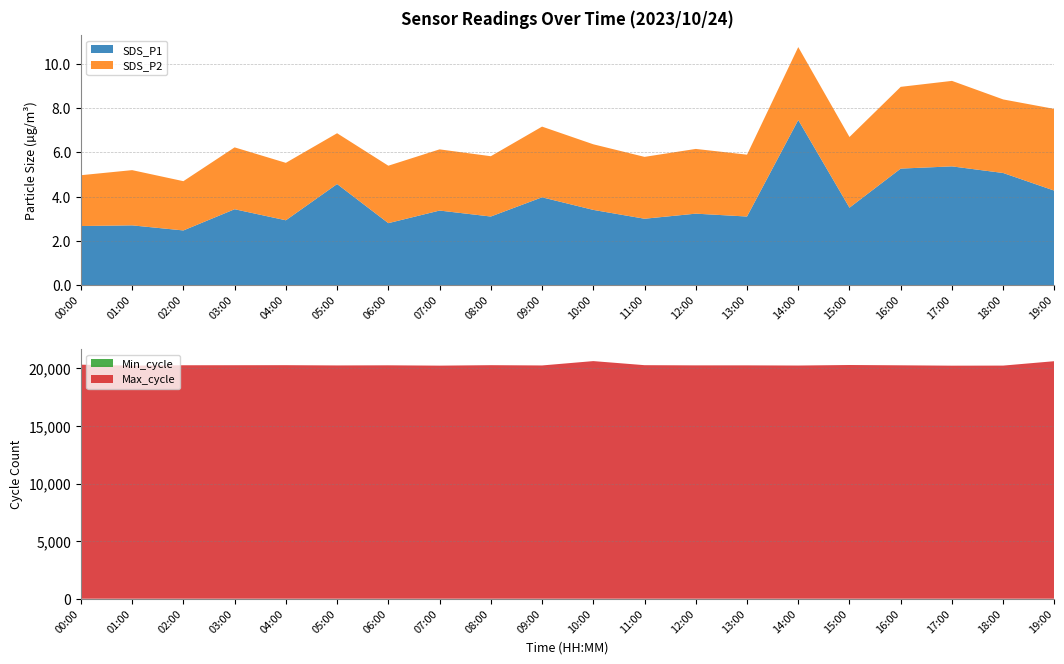

Reading right to left, list all the values displayed in this chart.

SDS_P1: 19:00=4.3	18:00=5.1	17:00=5.4	16:00=5.3	15:00=3.5	14:00=7.5	13:00=3.1	12:00=3.2	11:00=3.0	10:00=3.4	09:00=4.0	08:00=3.1	07:00=3.4	06:00=2.8	05:00=4.6	04:00=2.9	03:00=3.4	02:00=2.5	01:00=2.7	00:00=2.7
SDS_P2: 19:00=3.7	18:00=3.3	17:00=3.9	16:00=3.7	15:00=3.2	14:00=3.3	13:00=2.8	12:00=2.9	11:00=2.8	10:00=3.0	09:00=3.2	08:00=2.7	07:00=2.8	06:00=2.6	05:00=2.3	04:00=2.6	03:00=2.8	02:00=2.2	01:00=2.5	00:00=2.3
Min_cycle: 19:00=28.0	18:00=28.0	17:00=28.0	16:00=28.0	15:00=28.0	14:00=28.0	13:00=28.0	12:00=28.0	11:00=28.0	10:00=28.0	09:00=28.0	08:00=28.0	07:00=28.0	06:00=28.0	05:00=28.0	04:00=28.0	03:00=28.0	02:00=28.0	01:00=28.0	00:00=28.0
Max_cycle: 19:00=20587.0	18:00=20205.0	17:00=20198.0	16:00=20229.0	15:00=20256.0	14:00=20210.0	13:00=20225.0	12:00=20224.0	11:00=20241.0	10:00=20594.0	09:00=20217.0	08:00=20241.0	07:00=20201.0	06:00=20229.0	05:00=20218.0	04:00=20241.0	03:00=20237.0	02:00=20234.0	01:00=20198.0	00:00=20284.0